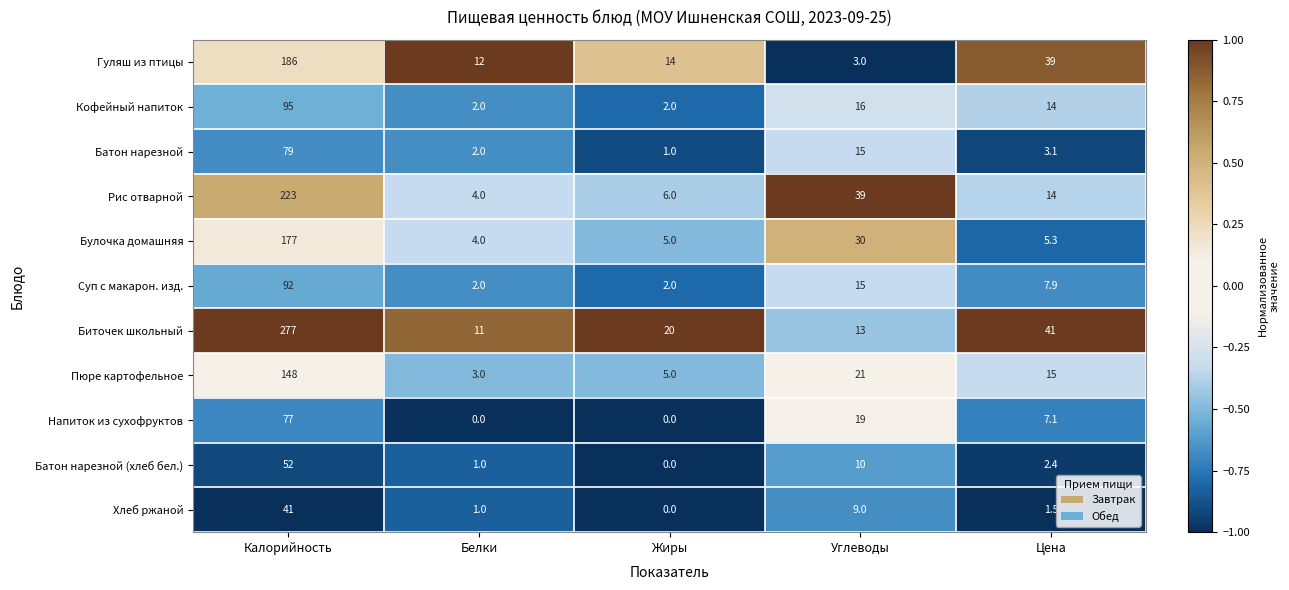

What is the average value of the Гуляш из птицы series?

50.8